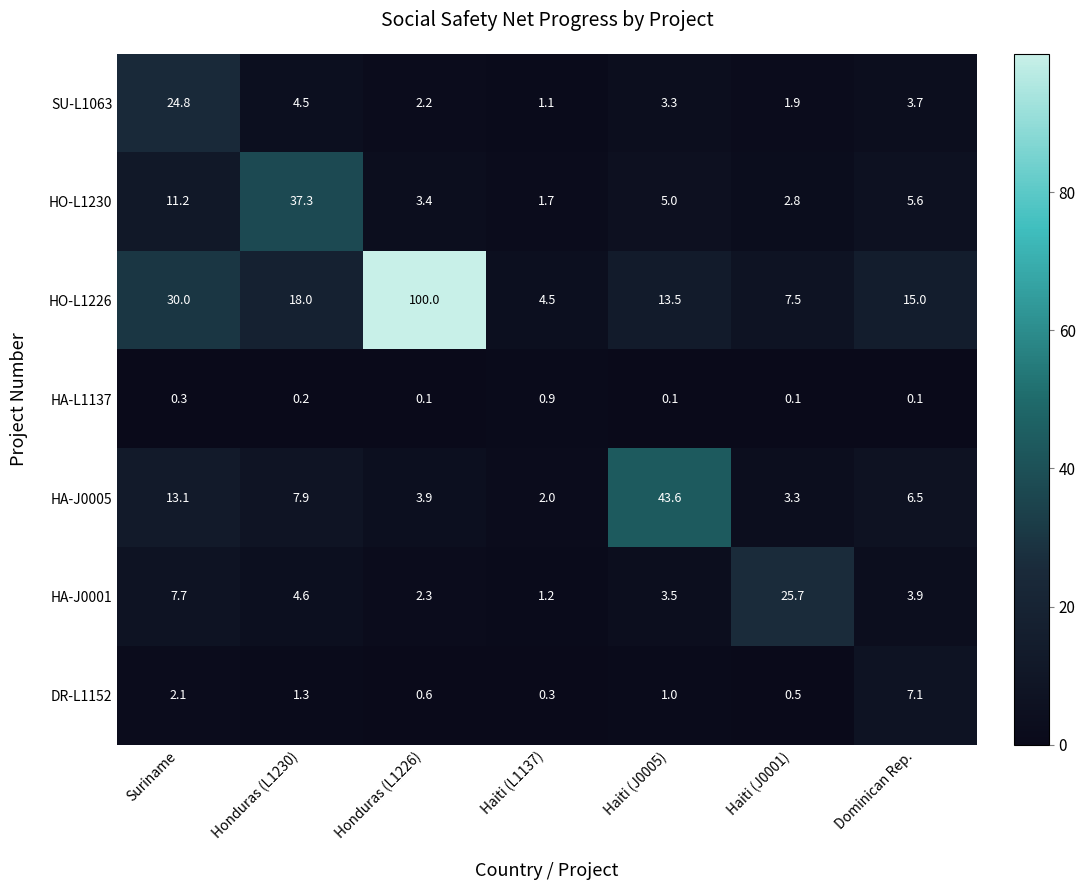

Which category has the highest value across all series?

Honduras (L1226)